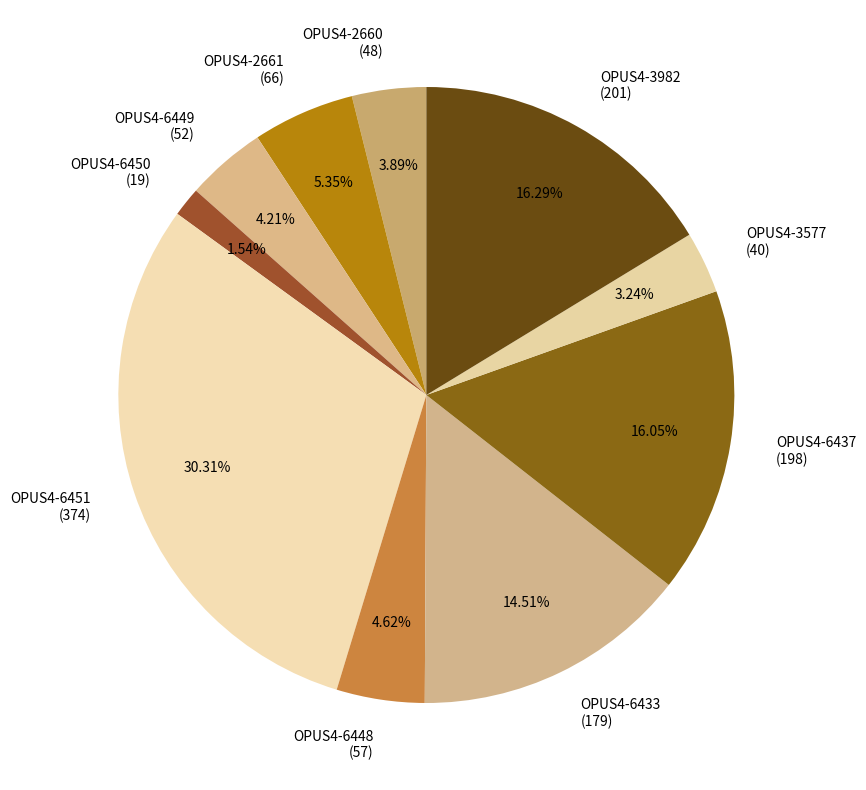

Which category has the biggest portion of the pie?

OPUS4-6451 (374)